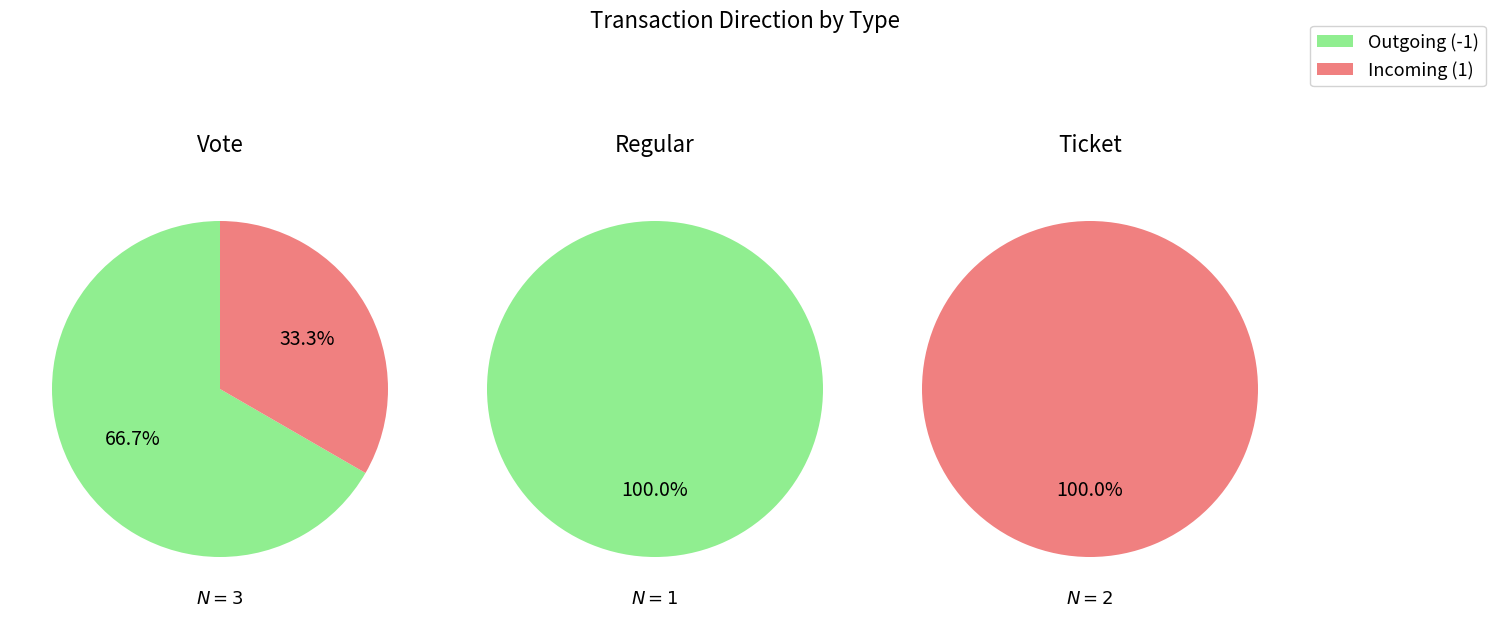

Which series changed the most between 0 and 1?

Outgoing (-1)